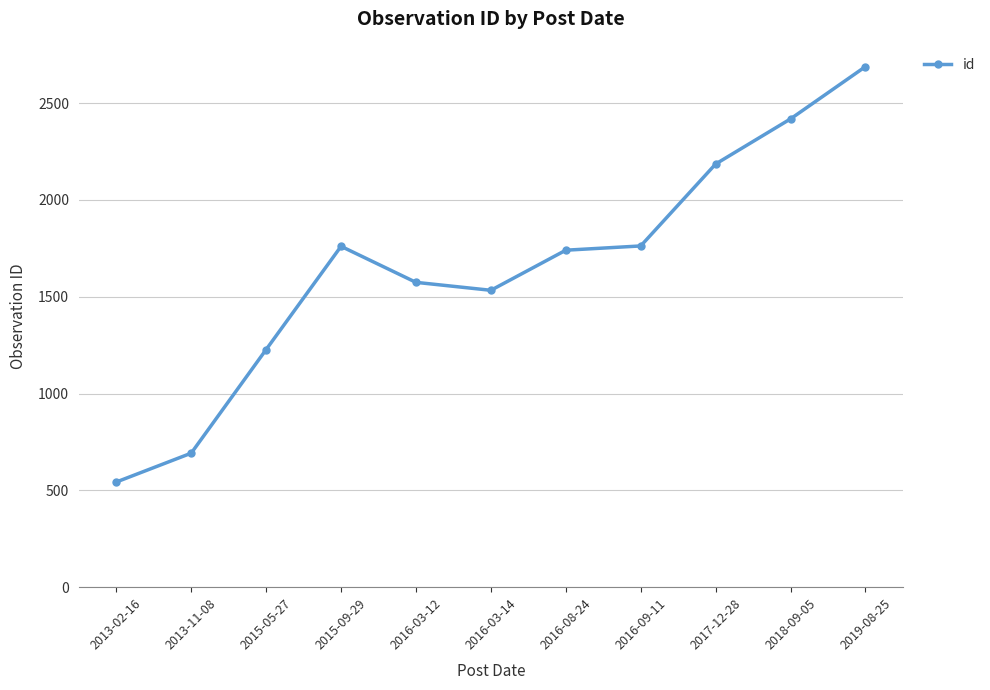

How many lines are shown in the chart?

1